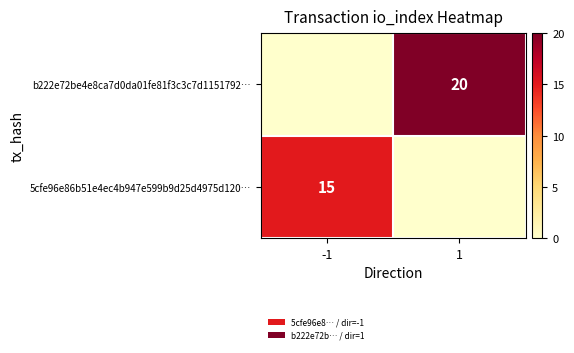

Is it true that b222e72be4e8ca7d0da01fe81f3c3c7d1151792… equals 20 at 1?

True